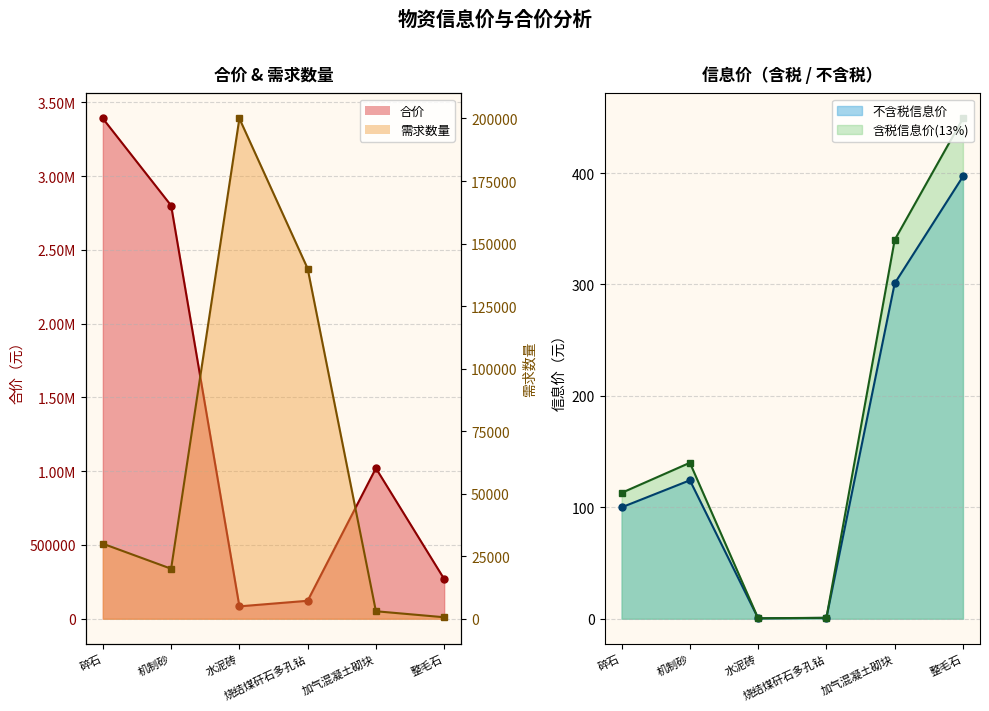

Does the chart have visible grid lines?

Yes